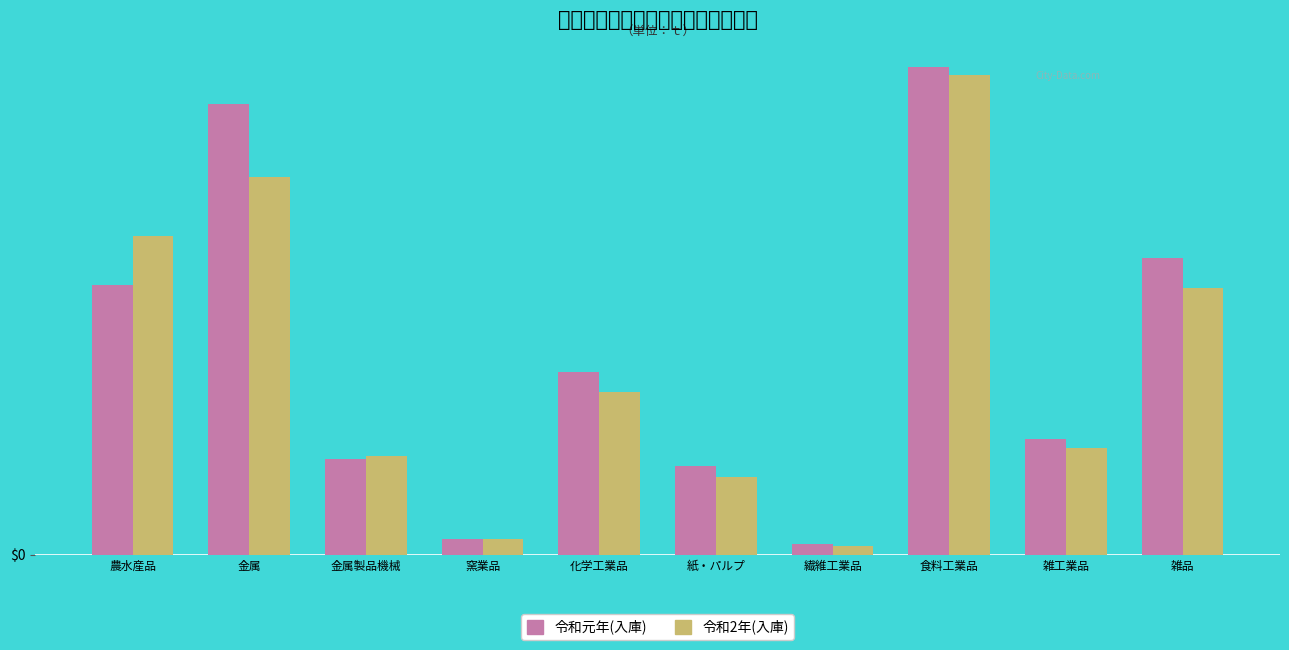

At how many categories does at least one series exceed 662670?

1